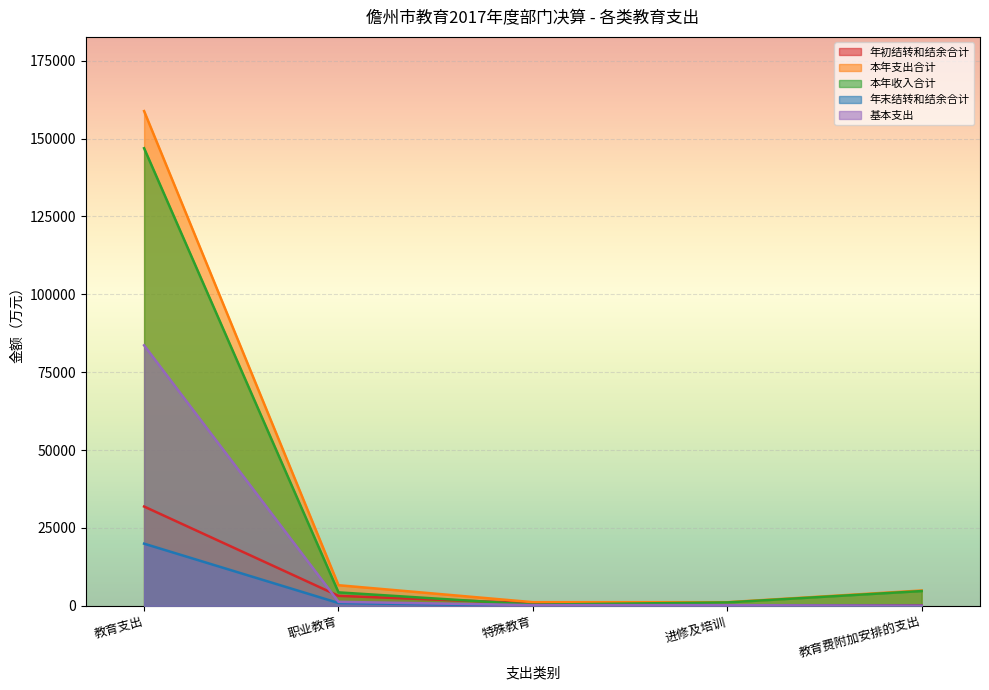

Is the value of 基本支出 at 职业教育 greater than the value of 本年收入合计 at 特殊教育?

Yes